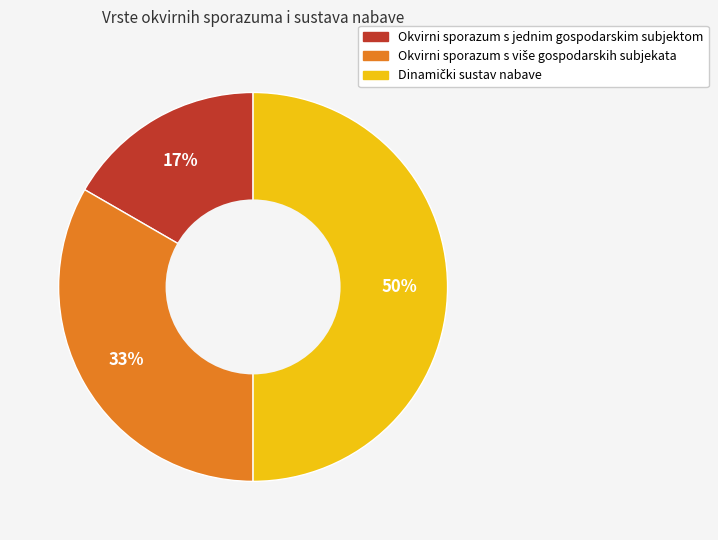

Does Okvirni sporazum s jednim gospodarskim subjektom represent more than half of the total?

No